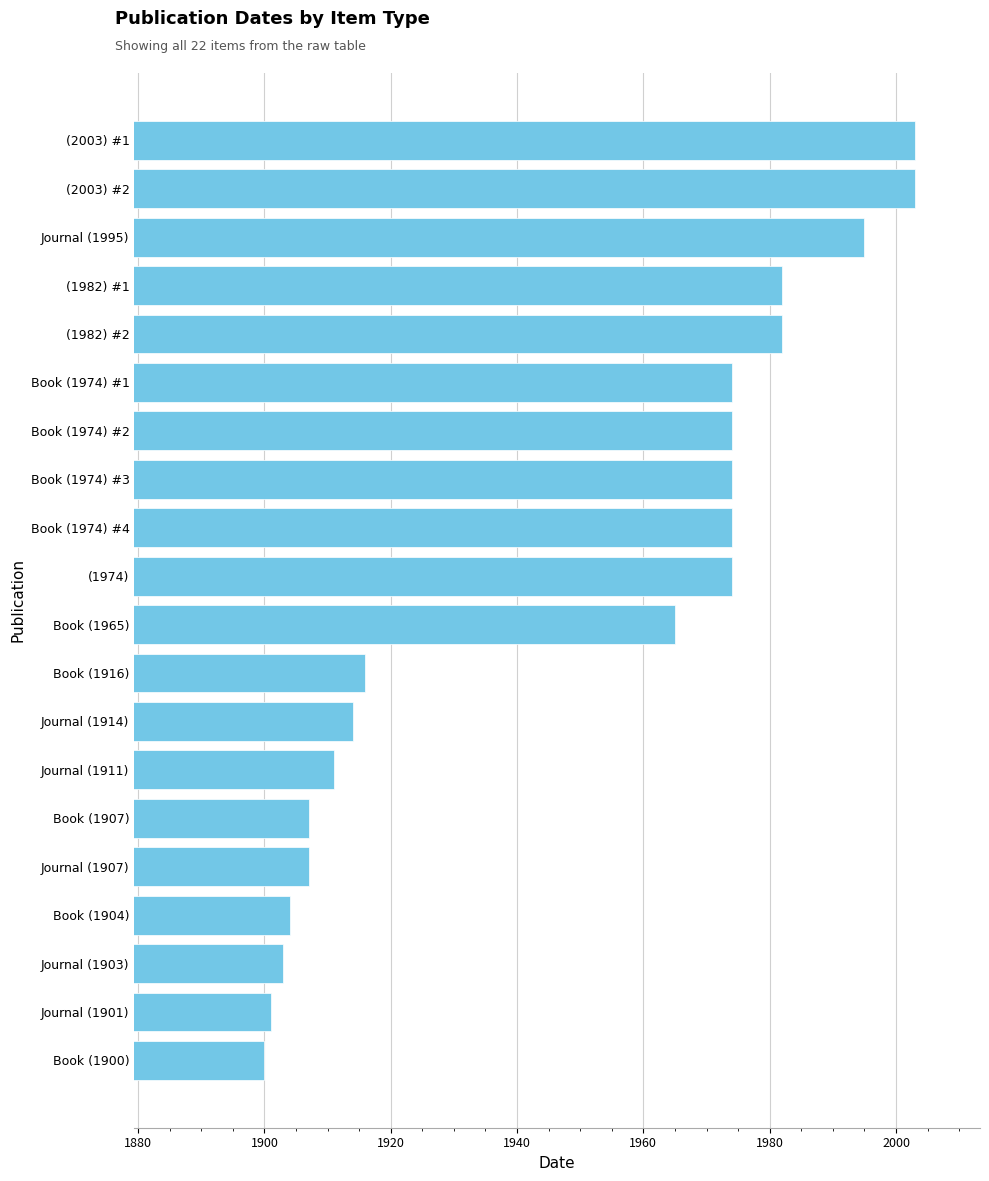

What is the label of the 9th bar from the top?

Book (1974) #4